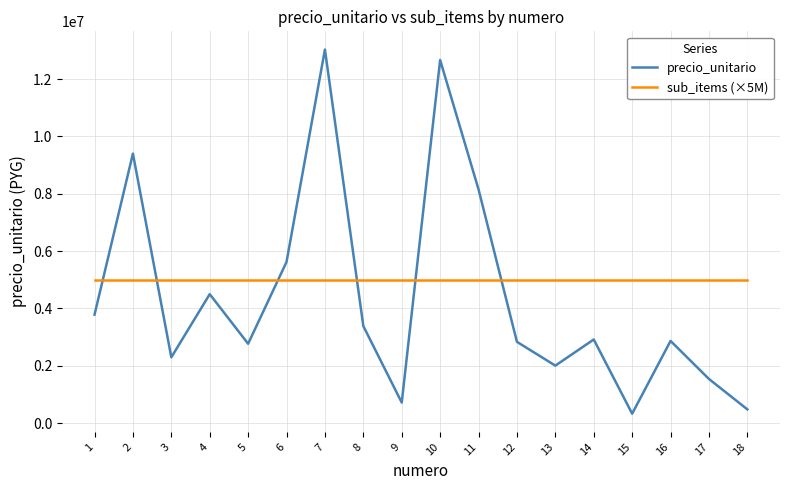

Is the value of sub_items (×5M) at 15 greater than the value of precio_unitario at 14?

Yes